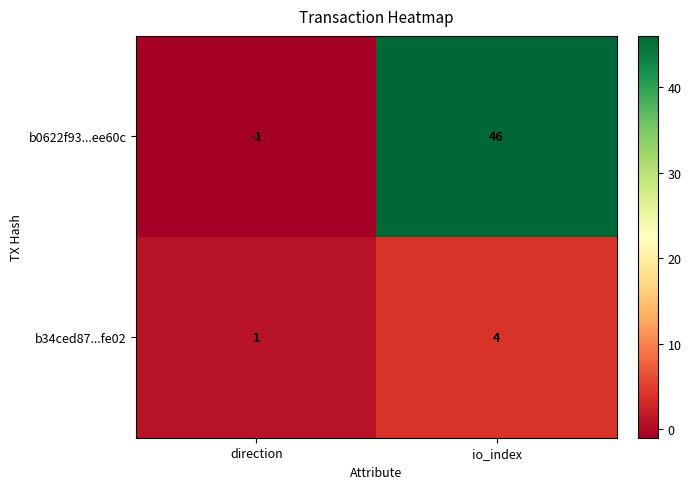

At which category is the sum across all series the highest?

io_index